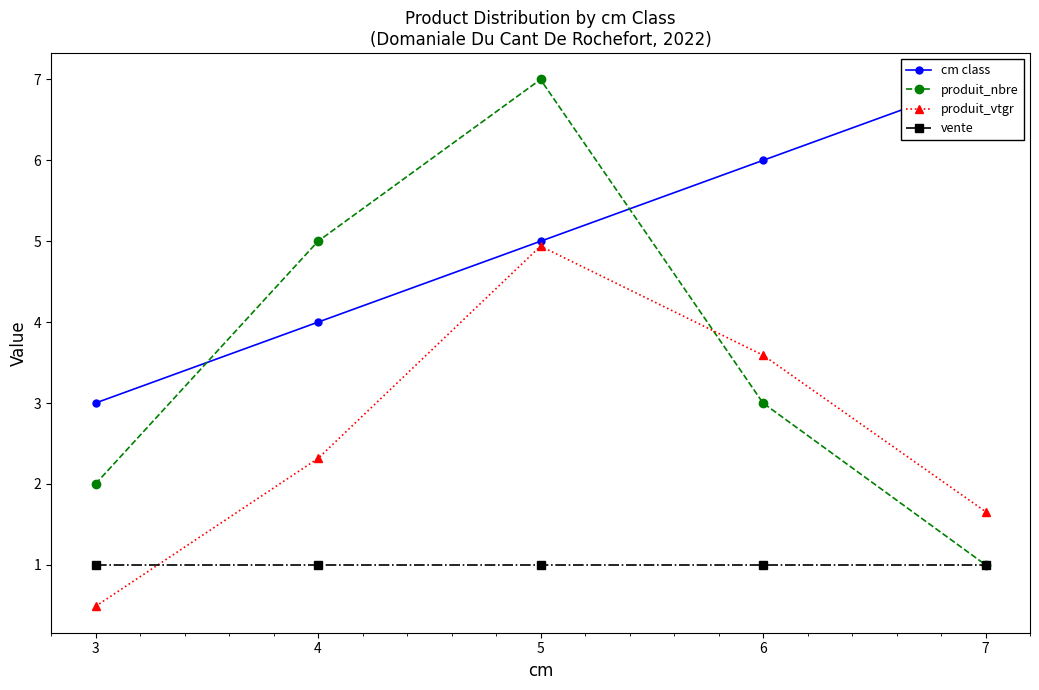

After their last crossing, which series has the higher values: produit_vtgr or vente?

produit_vtgr